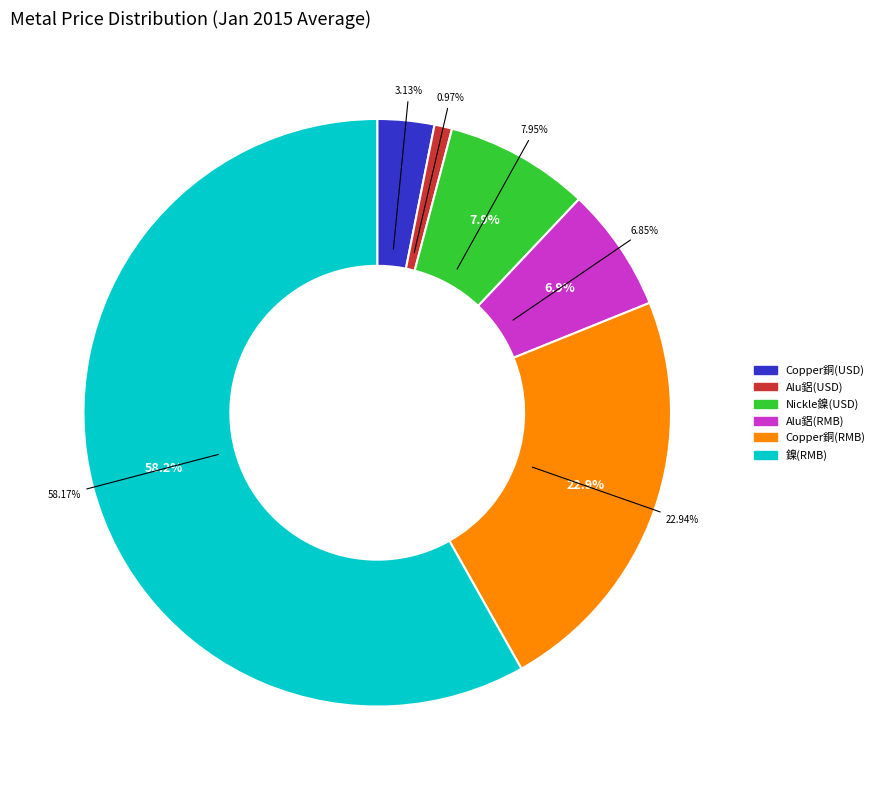

To the nearest percent, what is the difference between the largest and smallest slice percentages?

57%